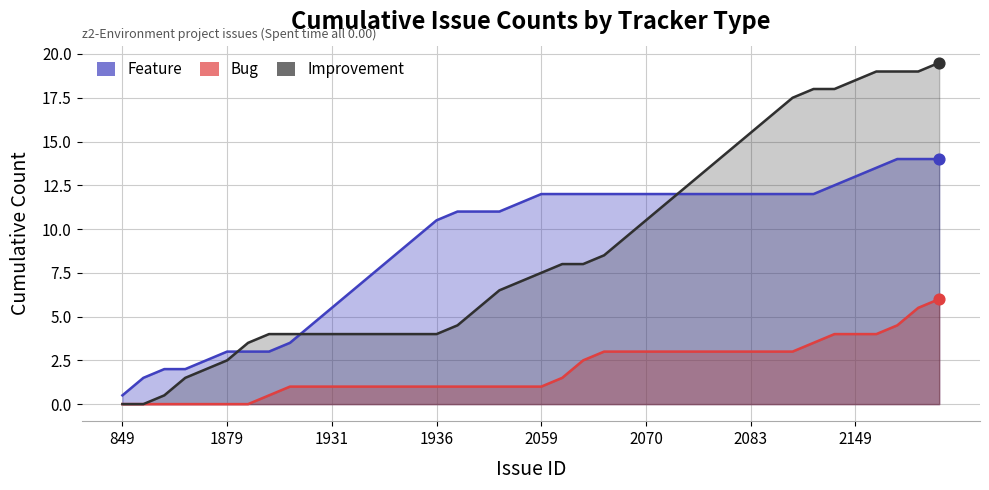

Which series contains the lowest Y value?

Bug